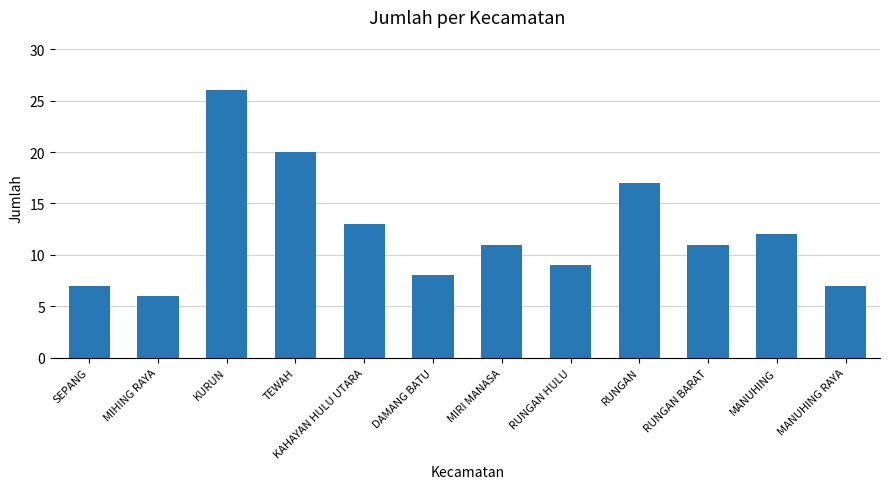

What is the smallest value displayed?

6